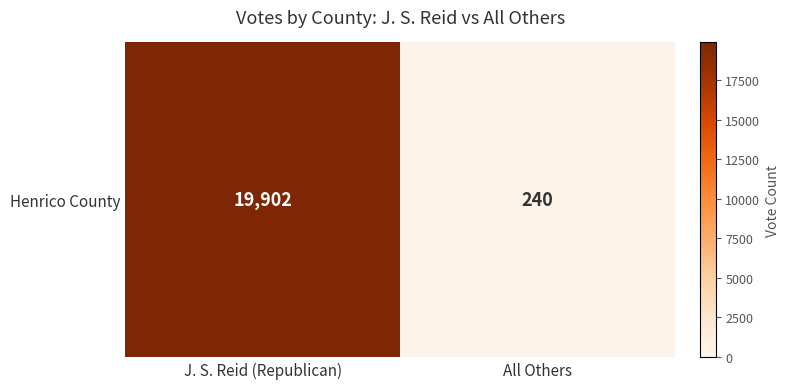

At which label is the value closest to 10071?

J. S. Reid (Republican)